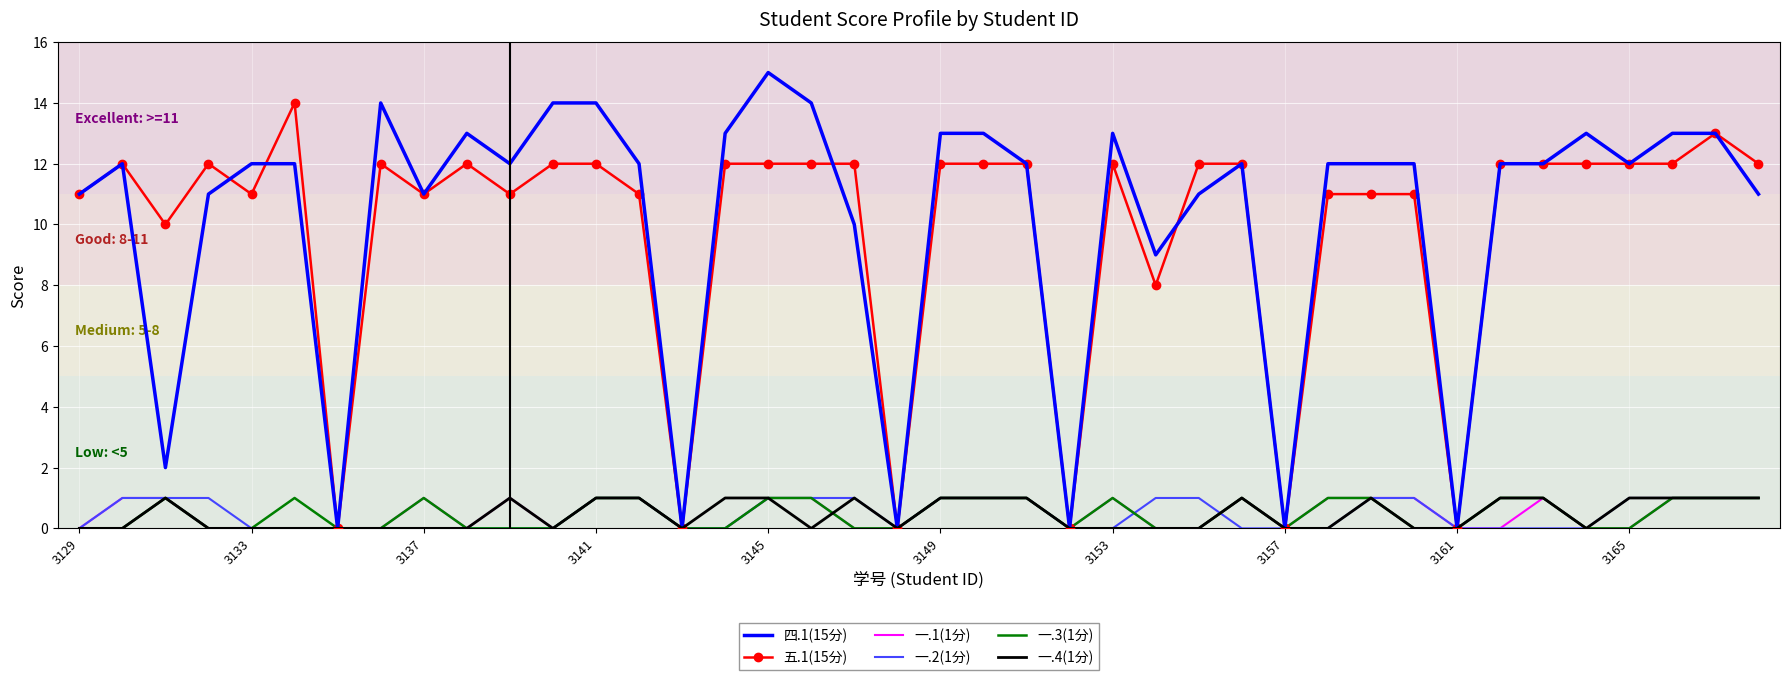

Which series has the largest range (max minus min)?

四.1(15分)